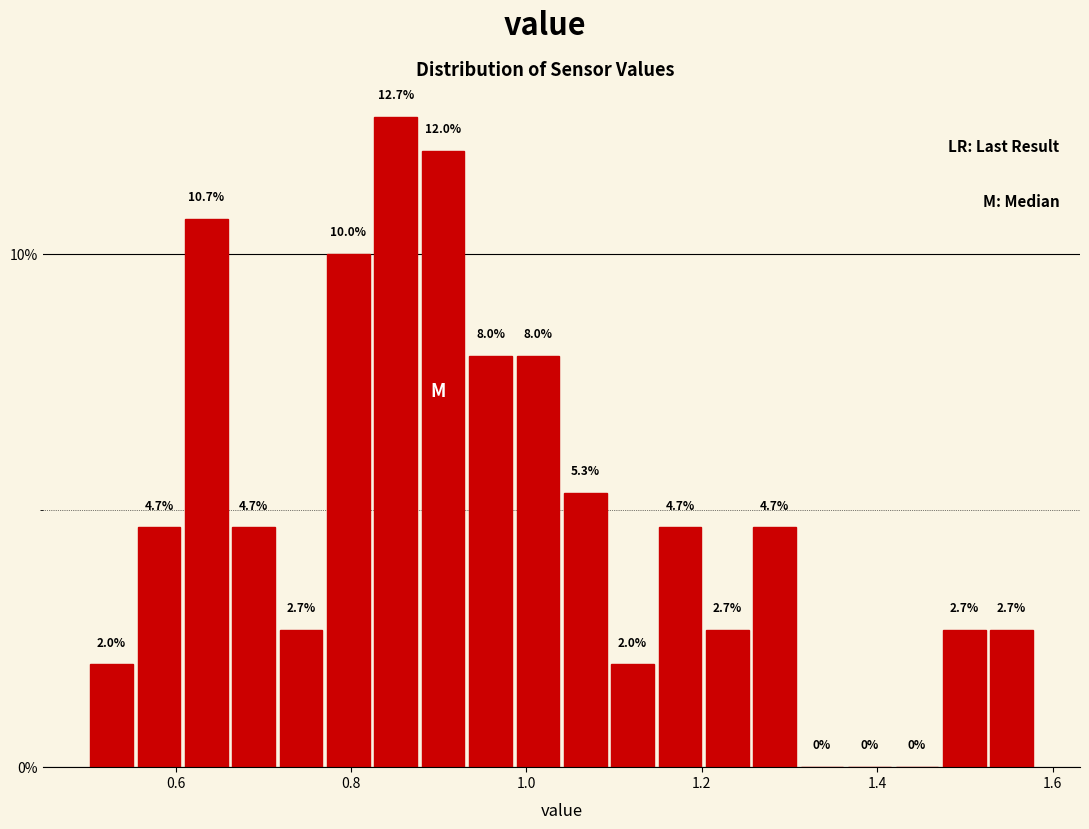

Read against the x-axis, roughly where is the centre of the tallest bar?

0.86